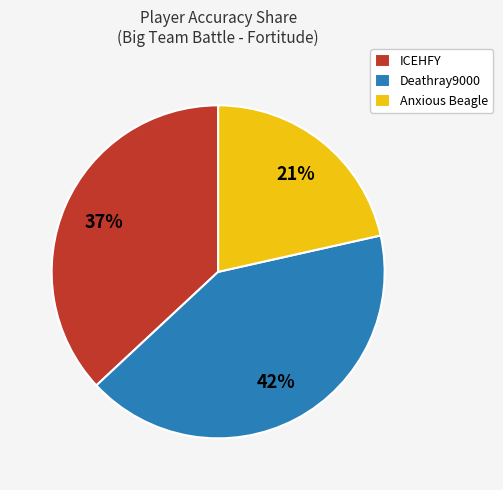

Rank the categories by value from lowest to highest.

Anxious Beagle, ICEHFY, Deathray9000